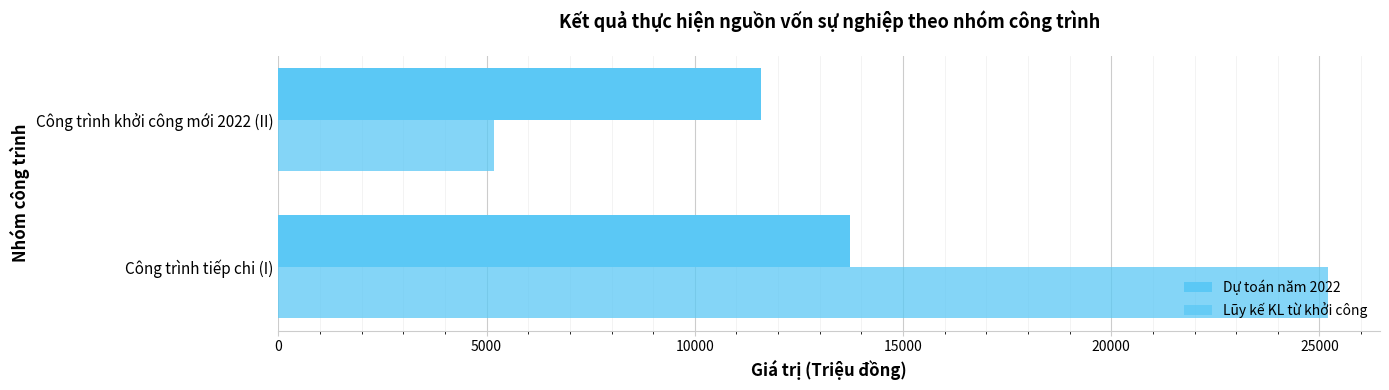

How many values in the Lũy kế KL từ khởi công series are below 25194?

1